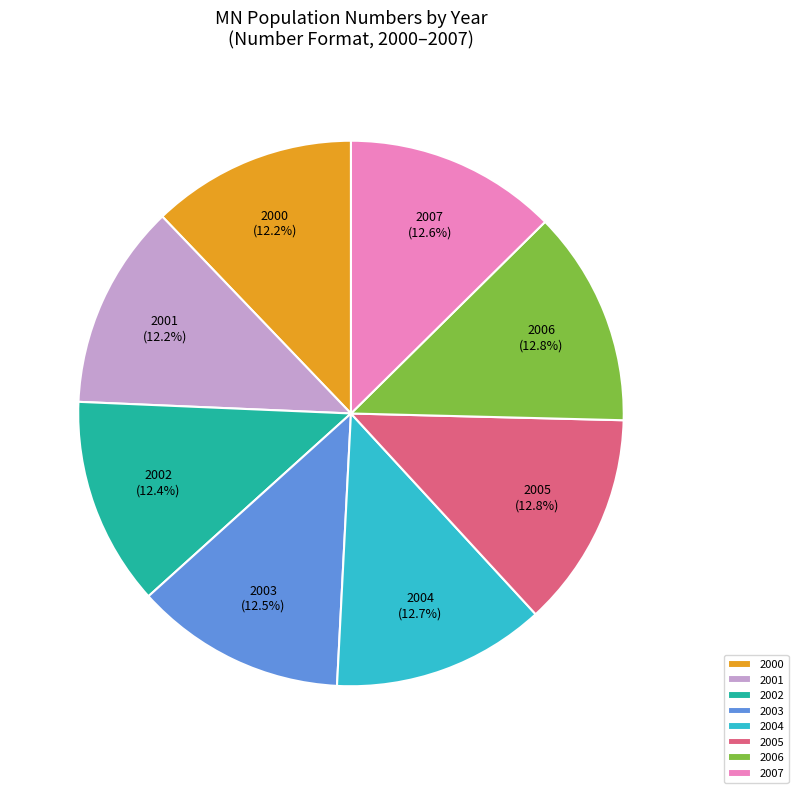

Is there a majority slice in this chart?

No